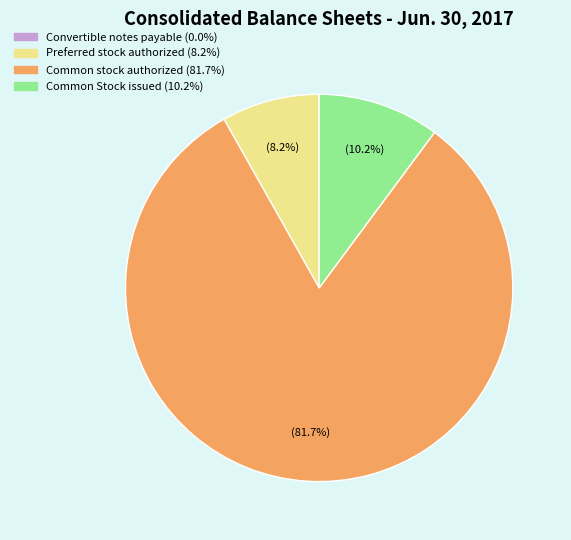

Is there a majority slice in this chart?

Yes